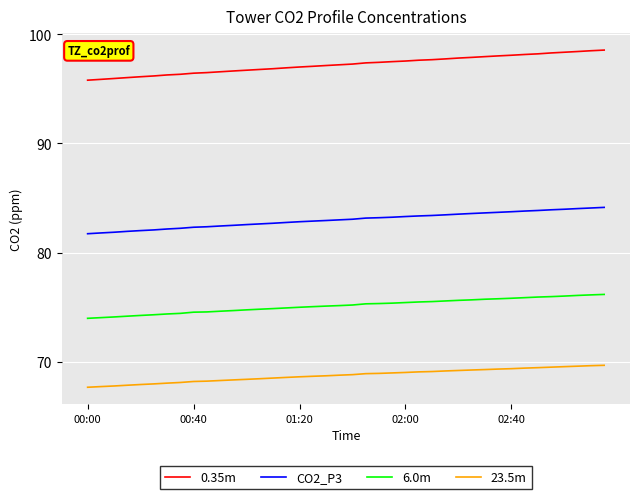

List the series in order of their peak value, lowest first.

23.5m, 6.0m, CO2_P3, 0.35m